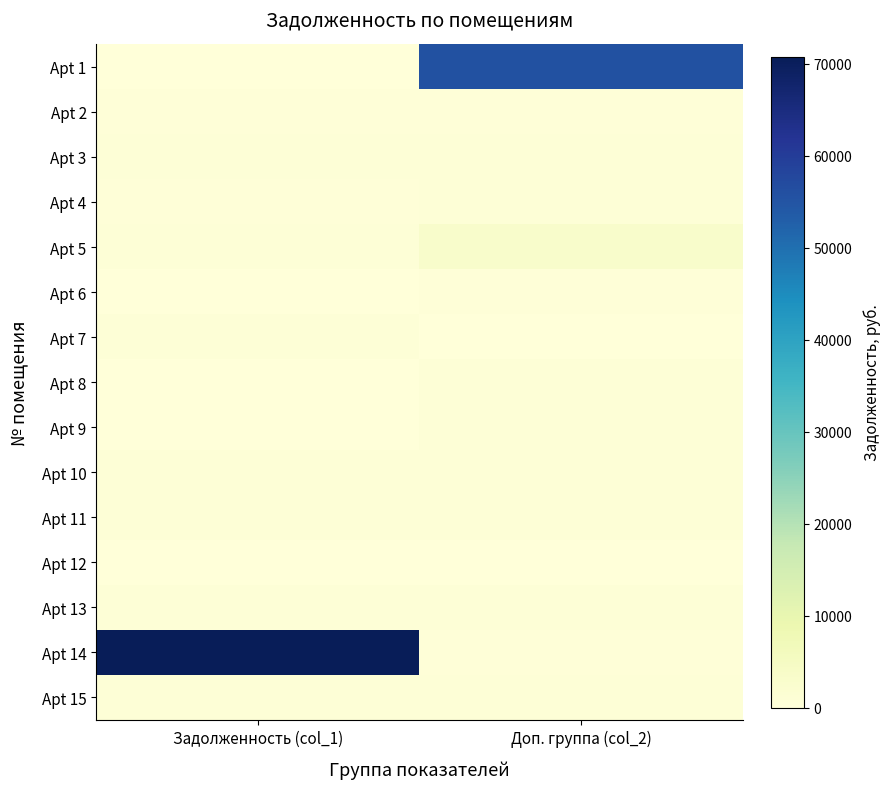

How many data points does each series have?

2